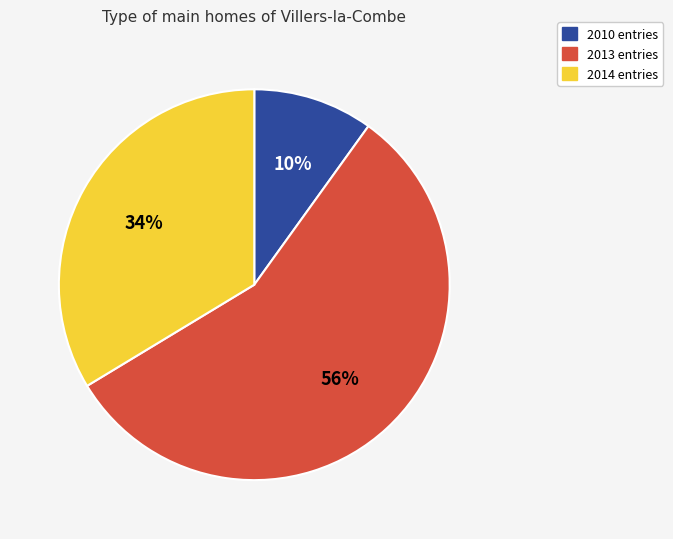

Is there any slice that represents more than half of the pie?

Yes